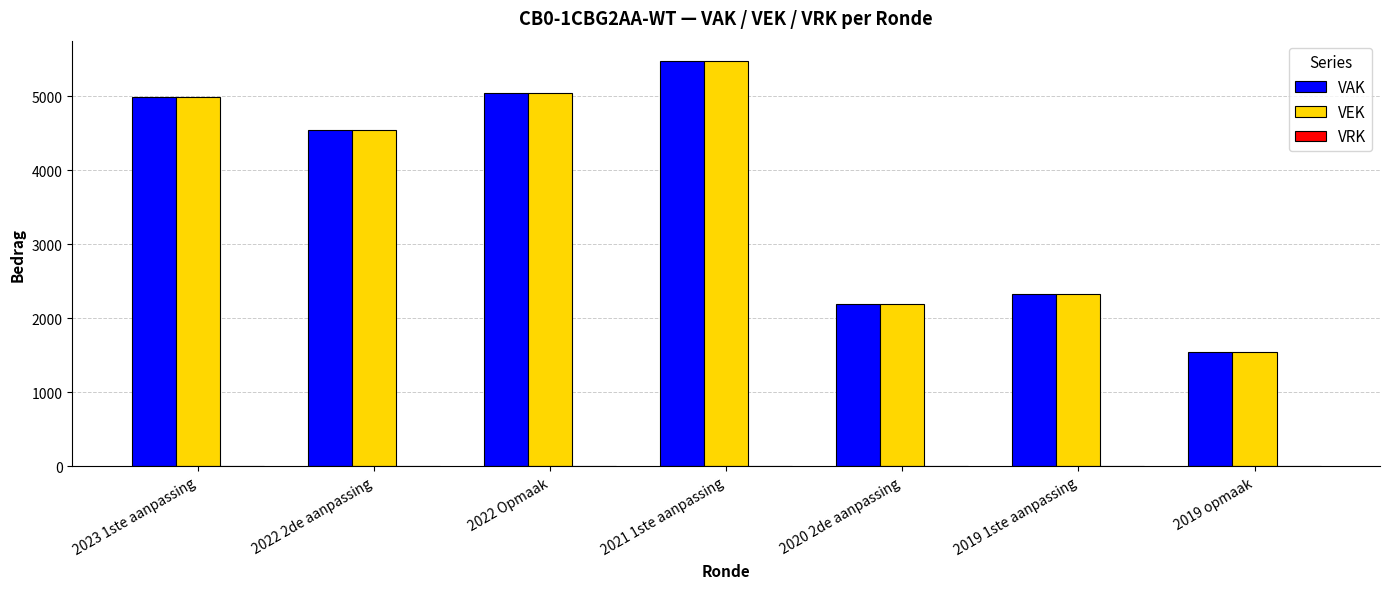

How many bars are there in each group?

2